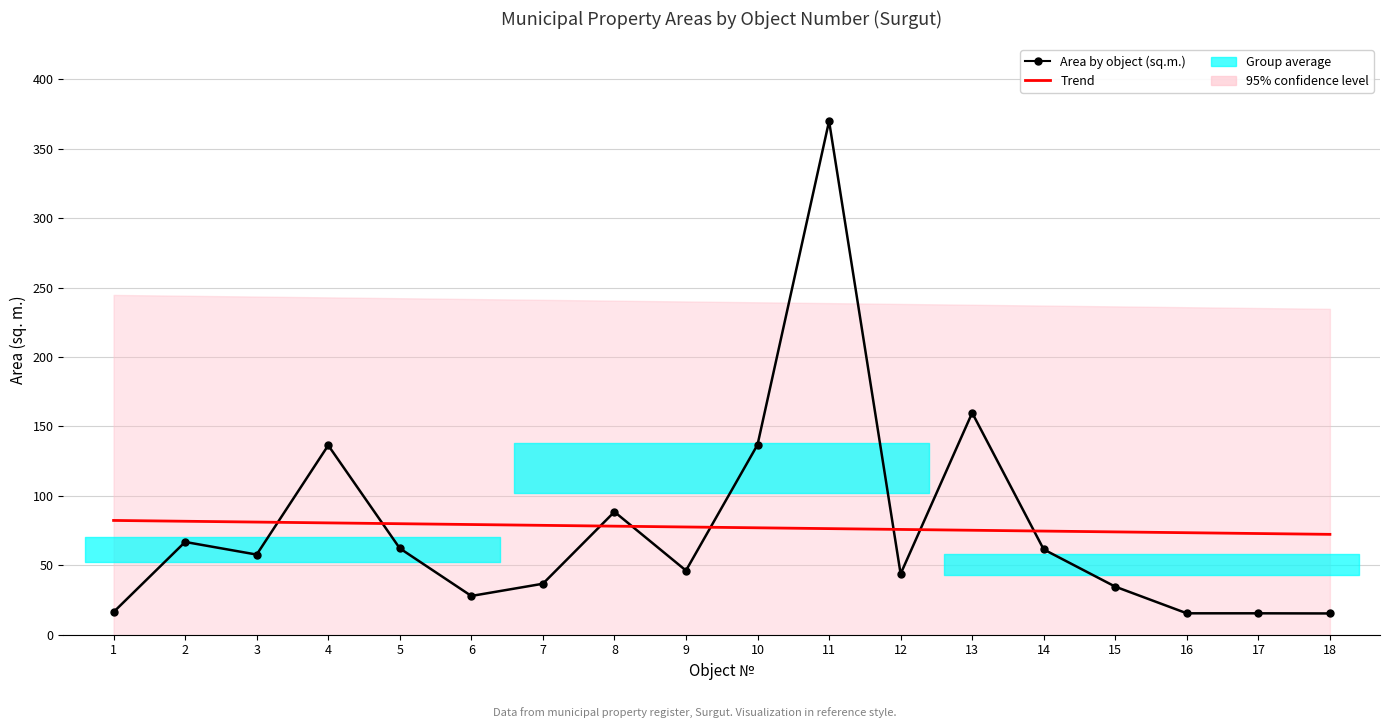

At which category does Area by object (sq.m.) reach its first local valley?

3